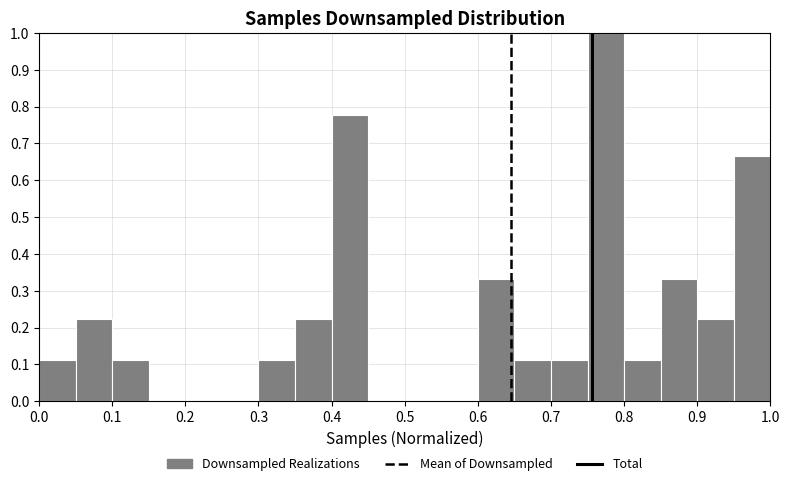

Reading left to right, transcribe this chart: for each bar, give the range it covers on the x-axis and its height. The values are not printed on the chart, so give them approximately, as read against the axis.

0.00 to 0.05: 0.11
0.05 to 0.10: 0.22
0.10 to 0.15: 0.11
0.15 to 0.20: 0
0.20 to 0.25: 0
0.25 to 0.30: 0
0.30 to 0.35: 0.11
0.35 to 0.40: 0.22
0.40 to 0.45: 0.78
0.45 to 0.50: 0
0.50 to 0.55: 0
0.55 to 0.60: 0
0.60 to 0.65: 0.33
0.65 to 0.70: 0.11
0.70 to 0.75: 0.11
0.75 to 0.80: 1.00
0.80 to 0.85: 0.11
0.85 to 0.90: 0.33
0.90 to 0.95: 0.22
0.95 to 1.00: 0.67